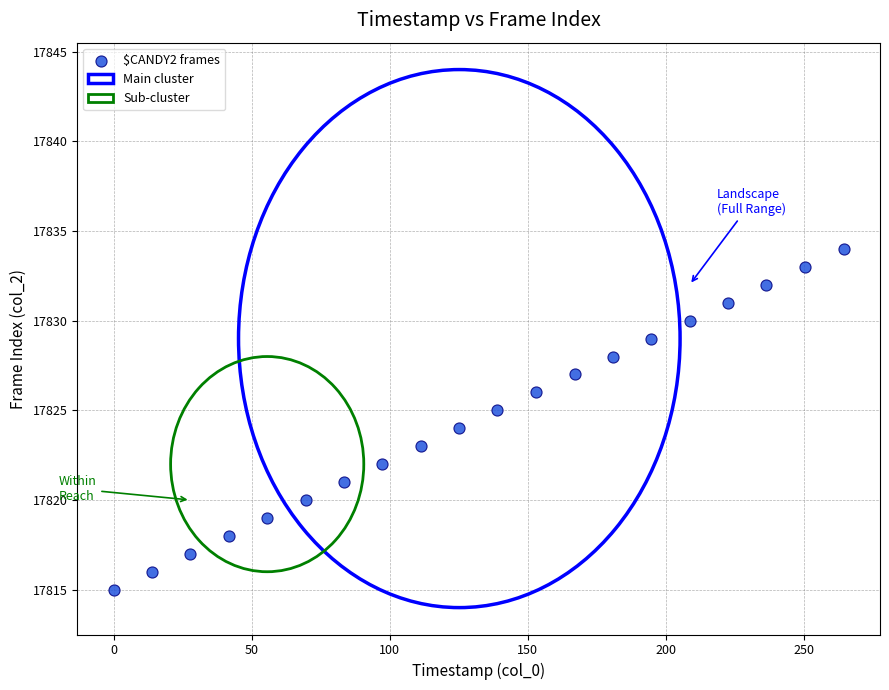

What is the range of Y values (max minus min)?

19